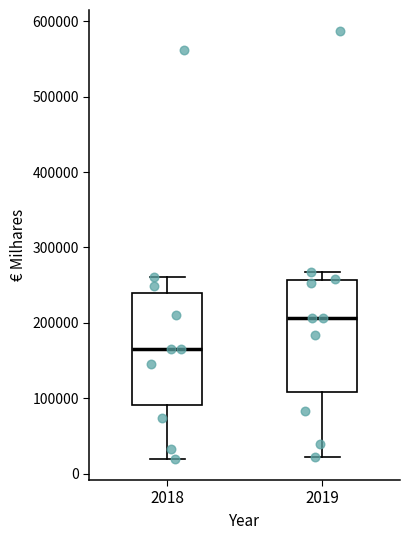

Reading left to right, read every box against the y-axis: the position of its median line, the range the box covers, and the ends of its whiskers. The values are not printed on the chart, so give them approximately, as read against the axis.

2018: median 170000, box 90000 to 240000, whiskers 20000 to 260000
2019: median 210000, box 110000 to 260000, whiskers 20000 to 270000